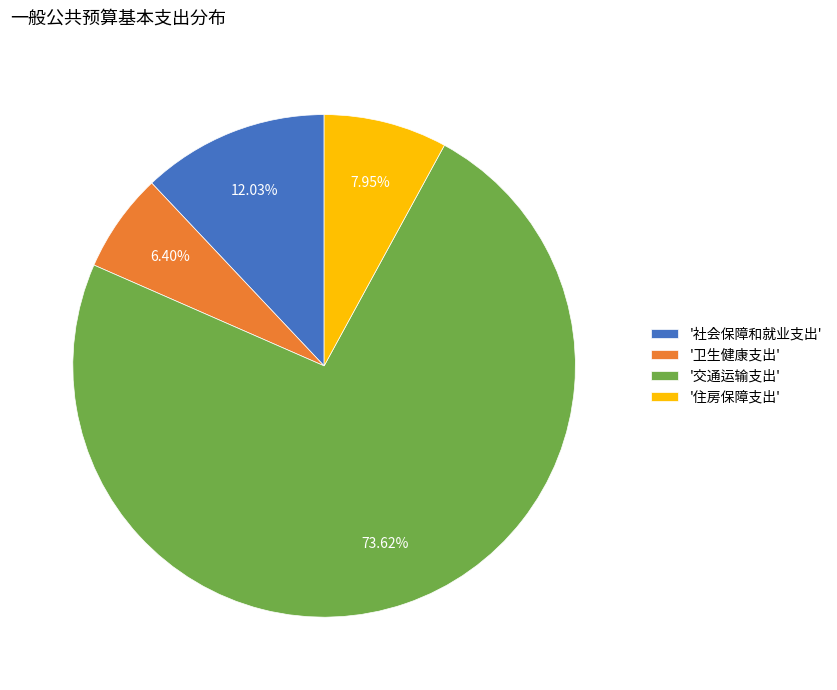

Which has a higher value, '住房保障支出' or '卫生健康支出'?

'住房保障支出'